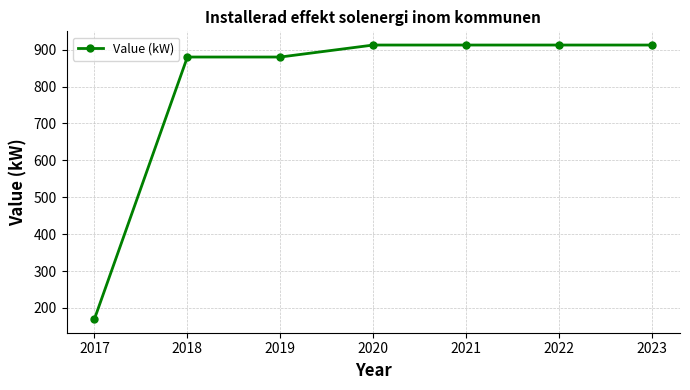

What is the greatest value displayed?

912.5